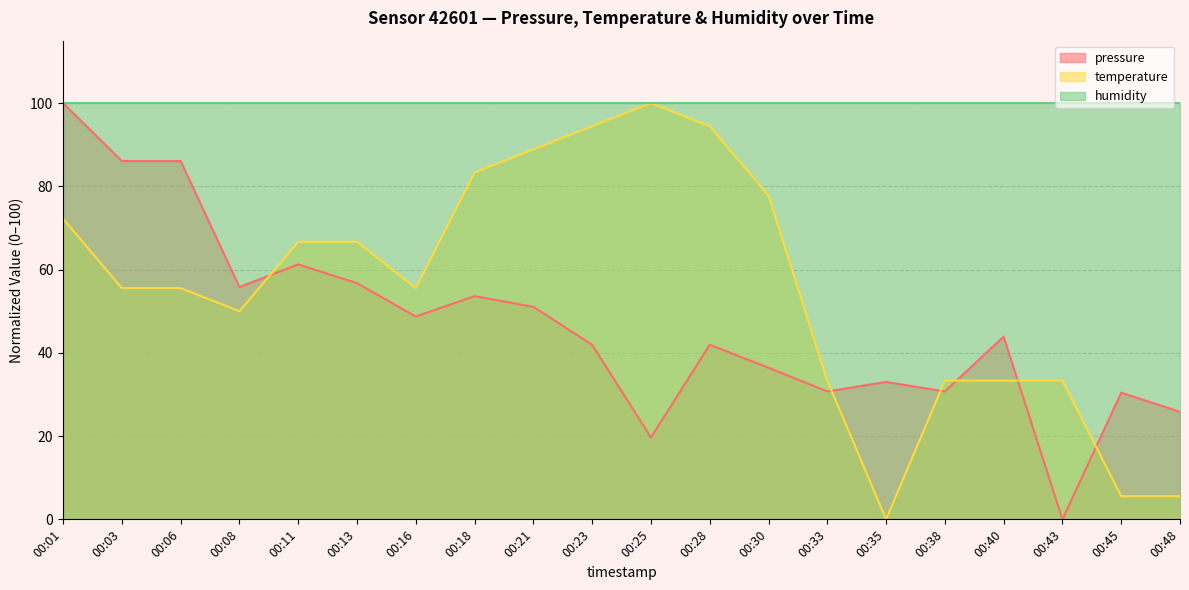

The pressure series shows 69.6 at 00:23. True or false?

False